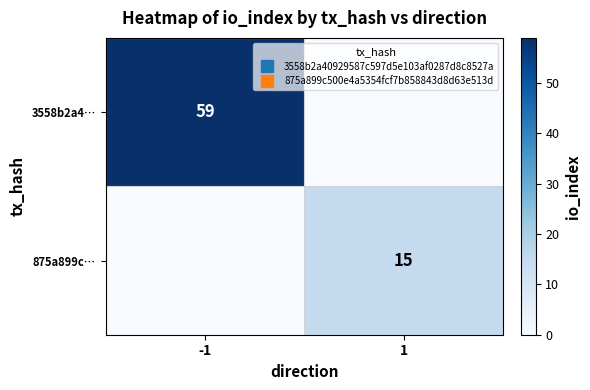

The value of 875a899c… at -1 is 0. True or false?

True